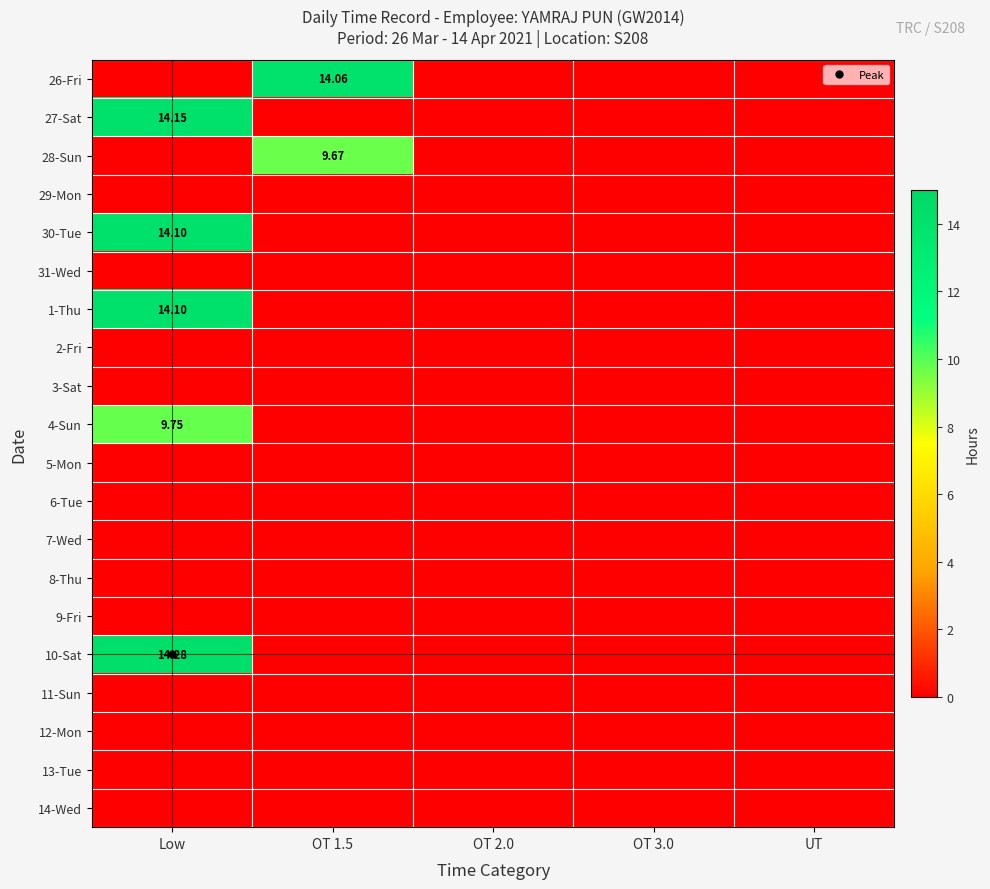

What is the spread (max minus min) of values at OT 1.5?

14.1